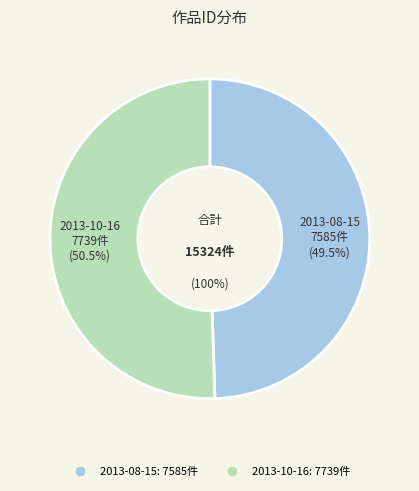

How many slices are in this pie chart?

2